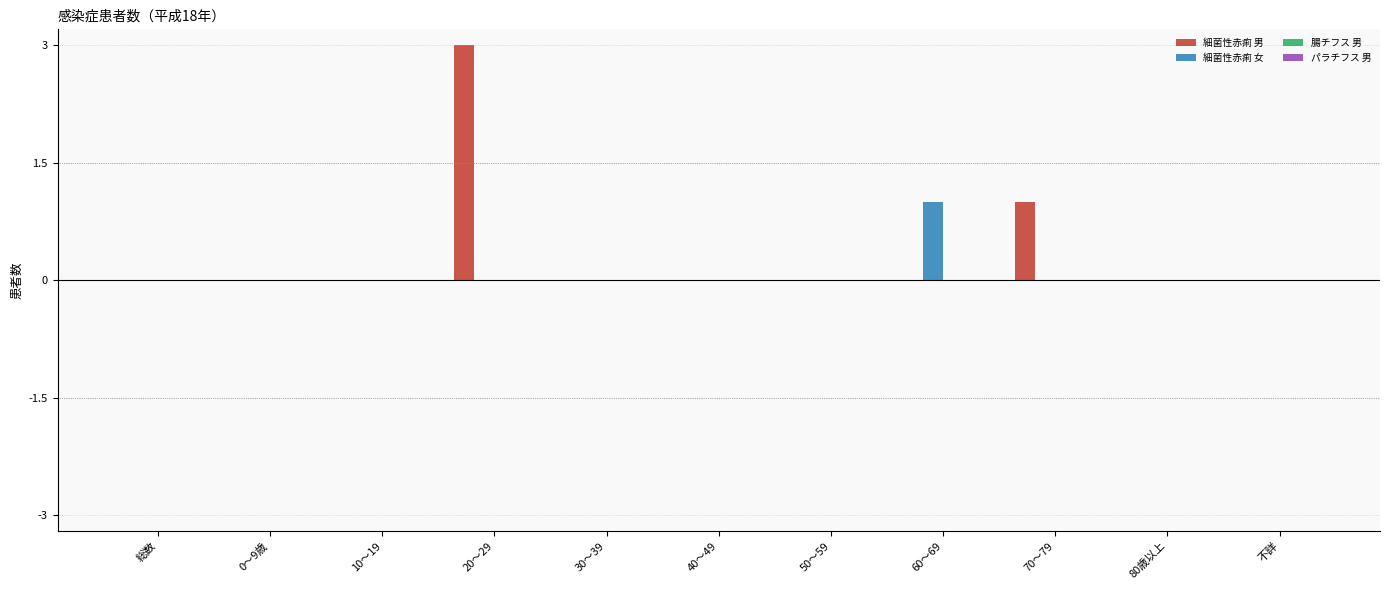

What is the sum of all 細菌性赤痢 男 values?

4